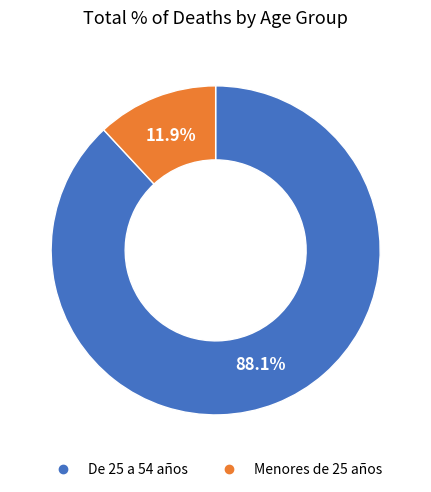

Is there any slice that represents more than half of the pie?

Yes